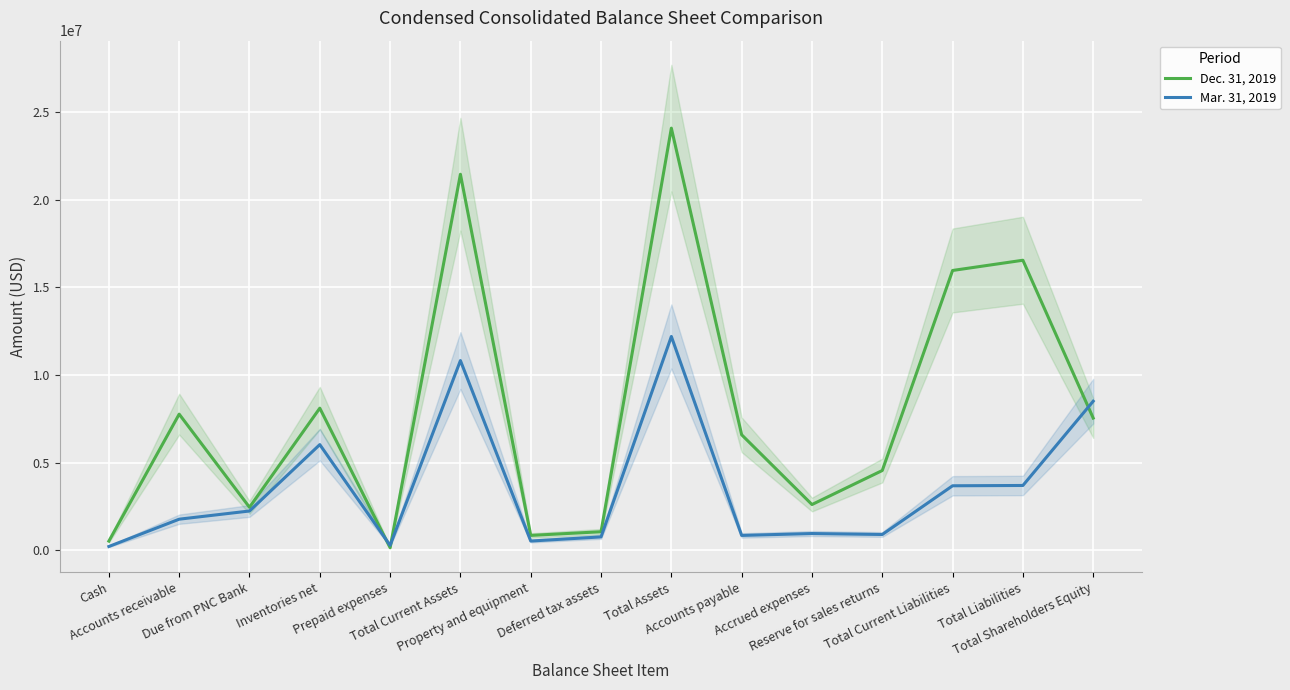

How many values in the Dec. 31, 2019 series are below 6584894?

7